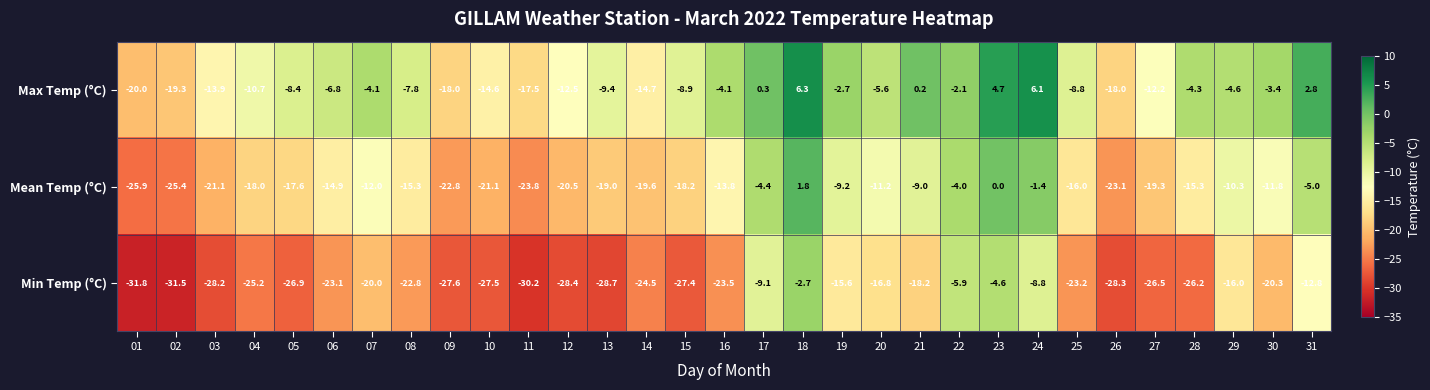

Rank the series by their maximum value, from lowest to highest.

Min Temp (°C), Mean Temp (°C), Max Temp (°C)